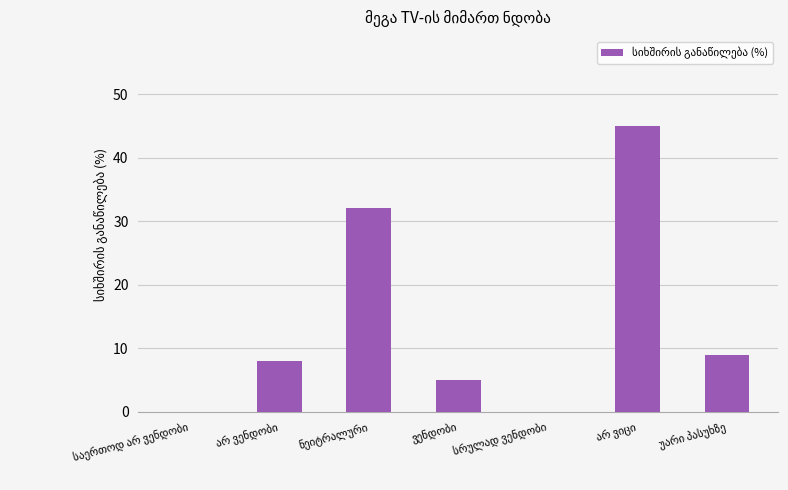

What is the sum of all values?

99